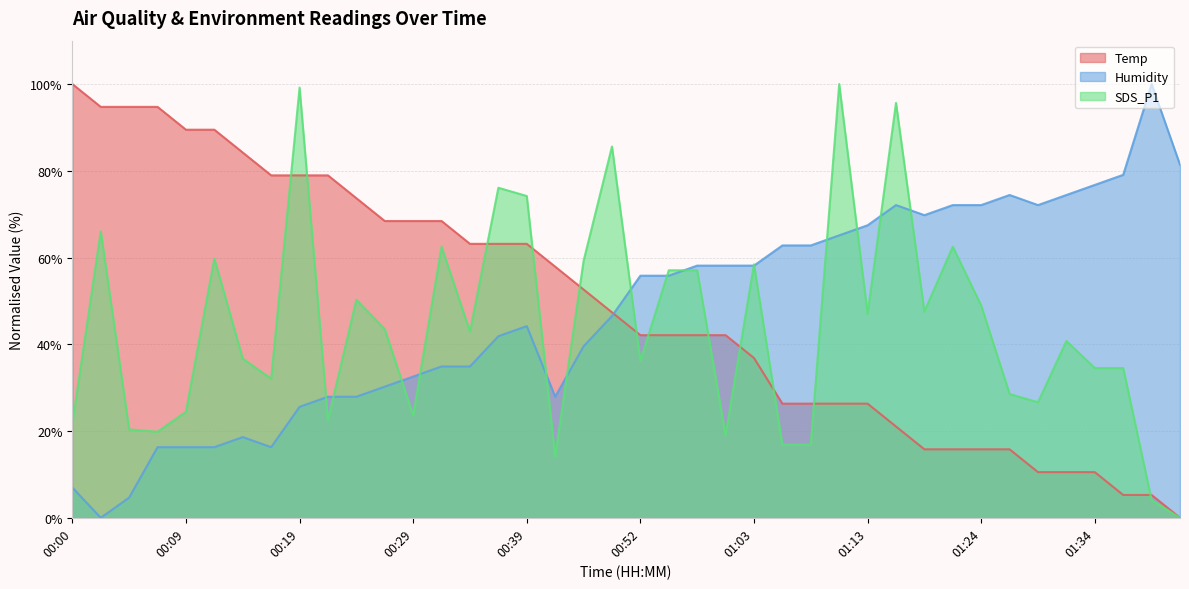

Which series has the widest spread of values?

Humidity